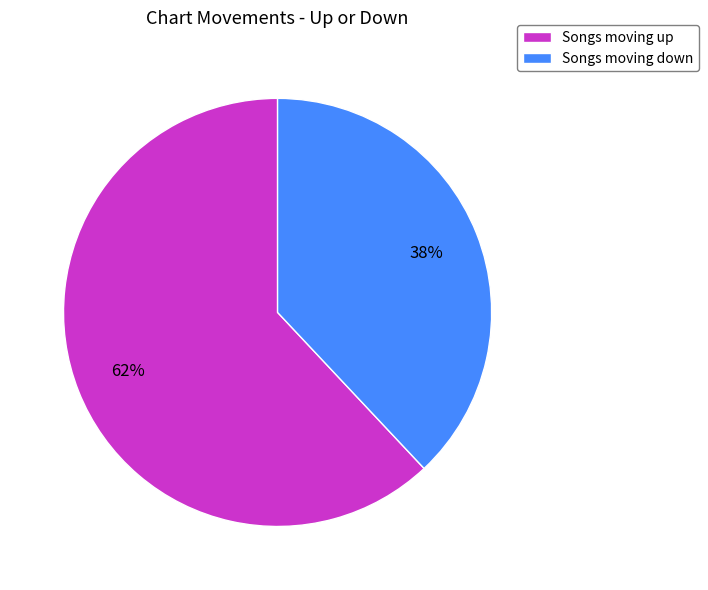

Which category accounts for the majority?

Songs moving up